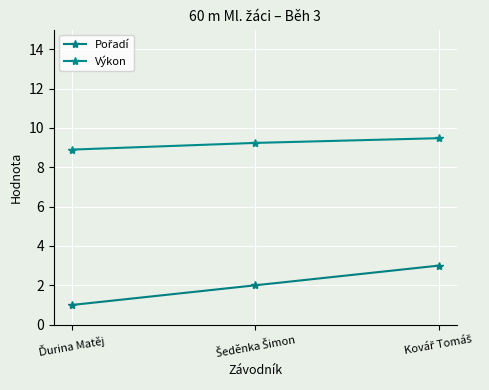

What is the total value across all series at Šeděnka Šimon?

11.2